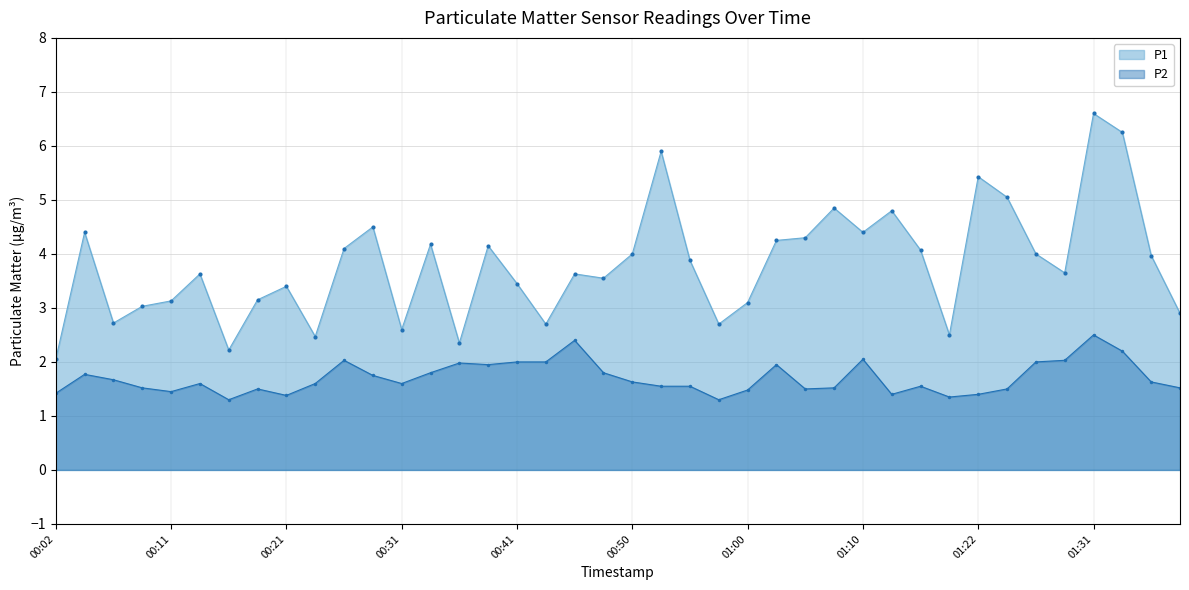

What is the value of the P1 point at the 23rd from the left?

3.9